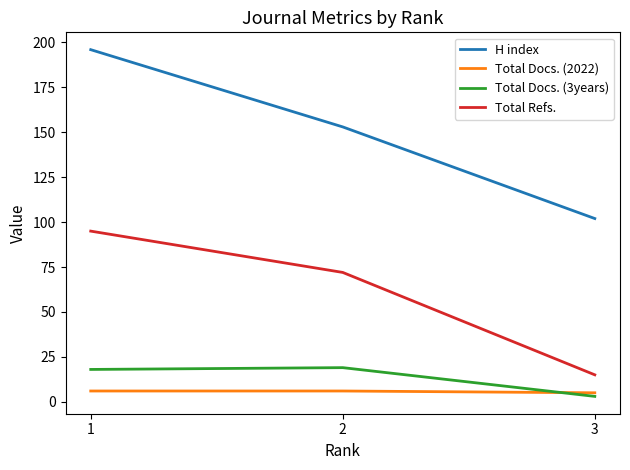

What is the total value across all series at 1?

315